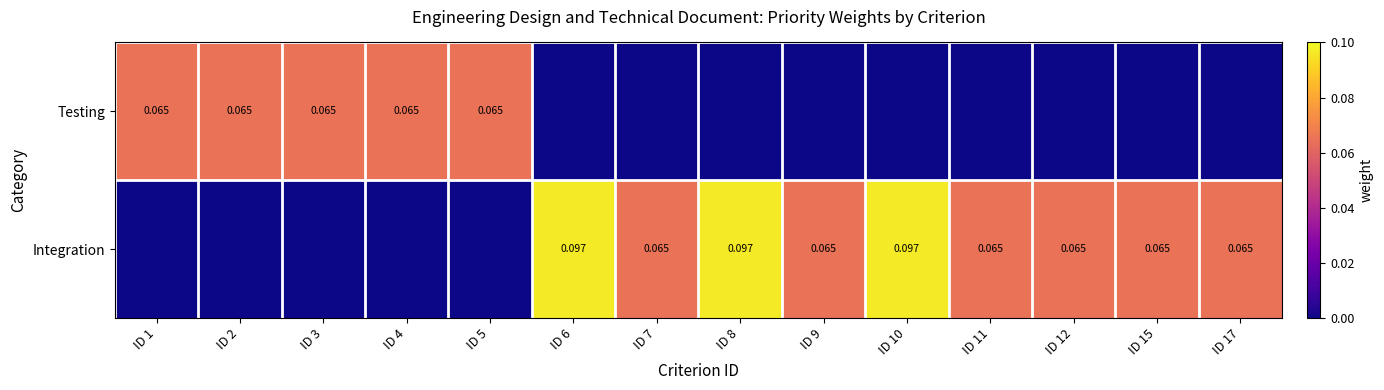

How many series are shown in this chart?

2